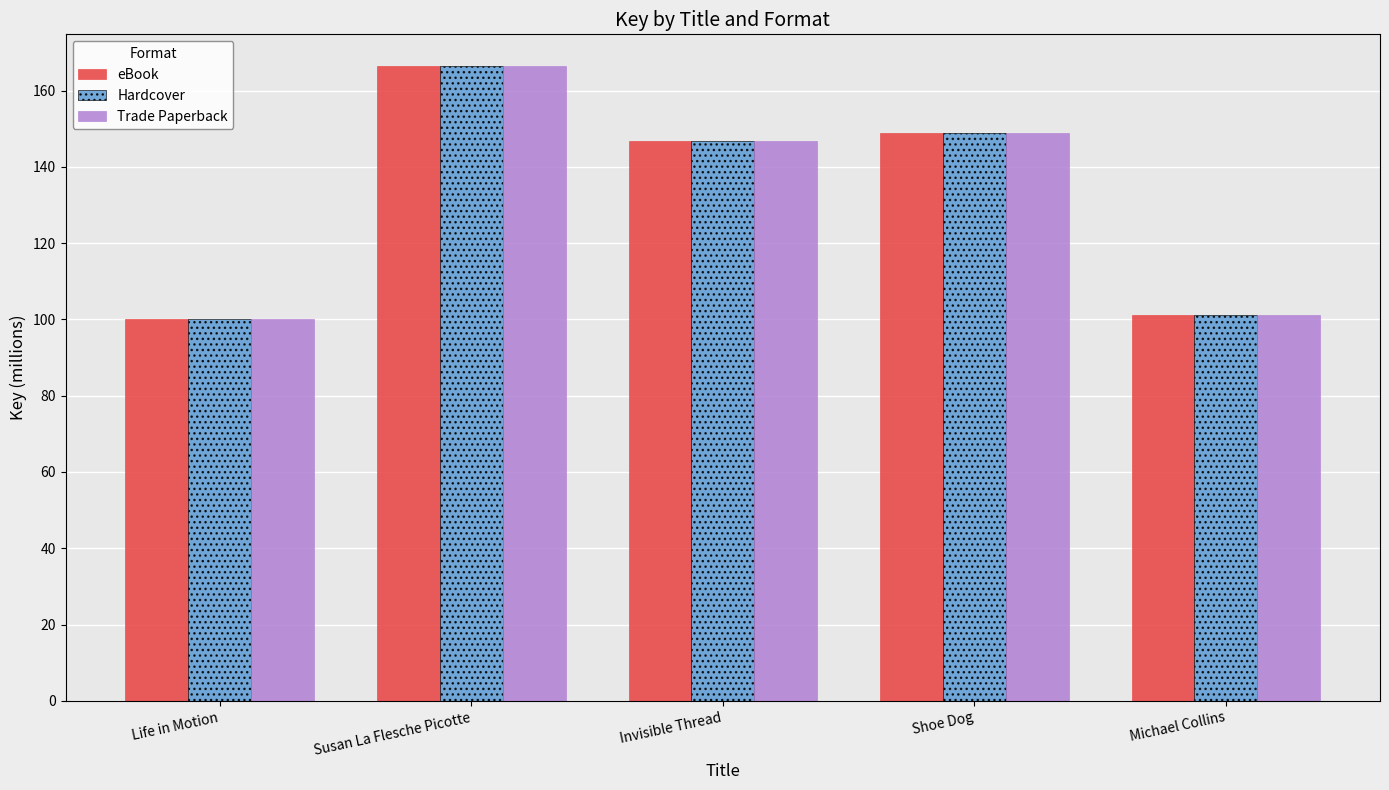

How many distinct data groups are displayed?

3